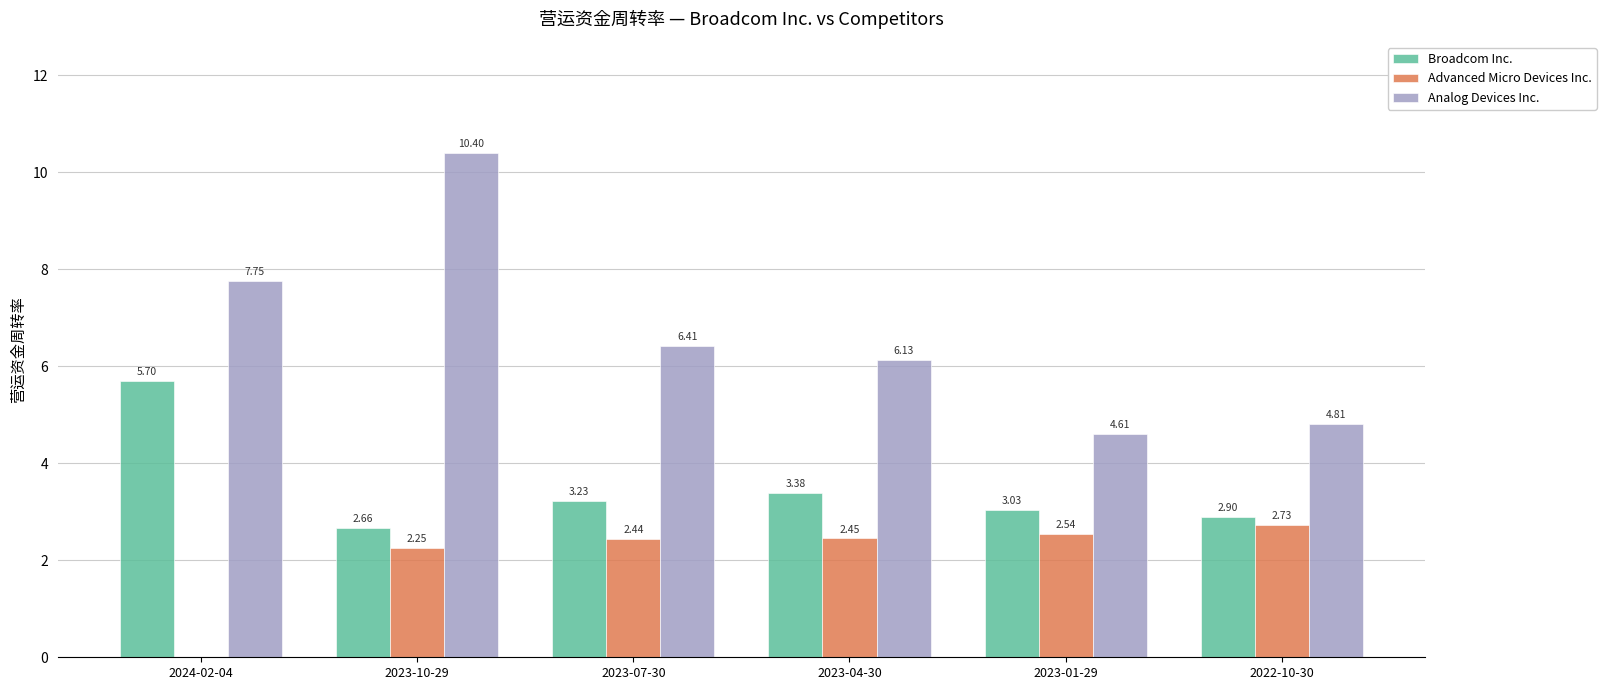

Is the value of Analog Devices Inc. at 2023-07-30 greater than the value of Broadcom Inc. at 2022-10-30?

Yes